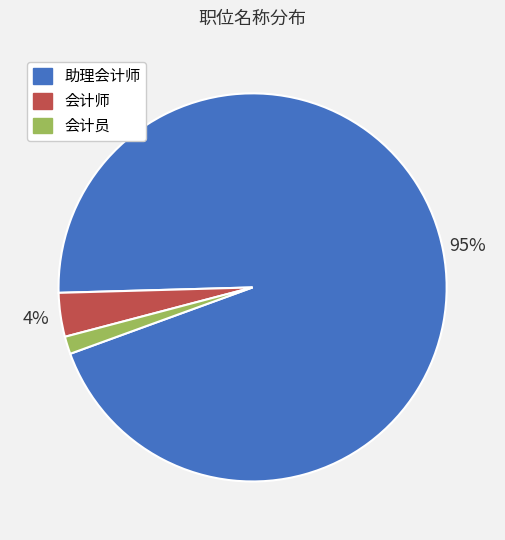

Is it true that 助理会计师 is 95% of the pie?

True